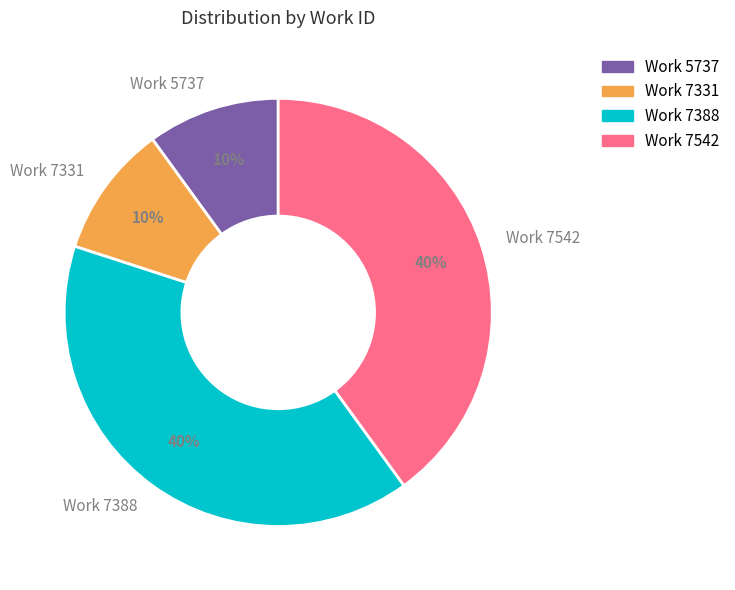

Is Work 5737 the majority of the pie?

No